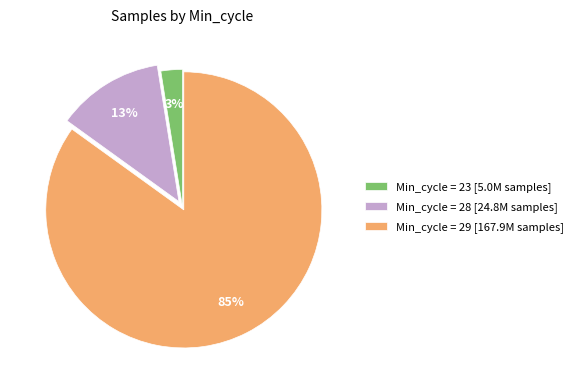

True or false: Min_cycle = 29 [167.9M samples] accounts for 85% of the total.

True